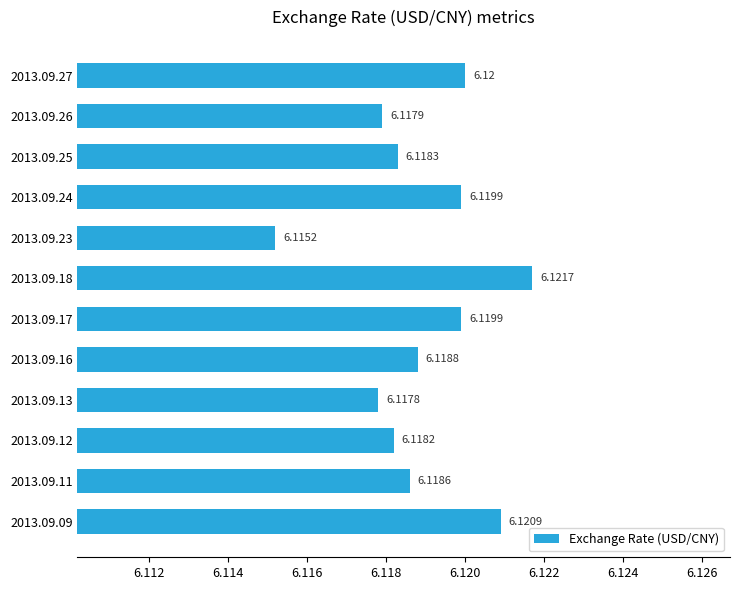

What is the ratio of the value at 2013.09.17 to the value at 2013.09.24?

1.0